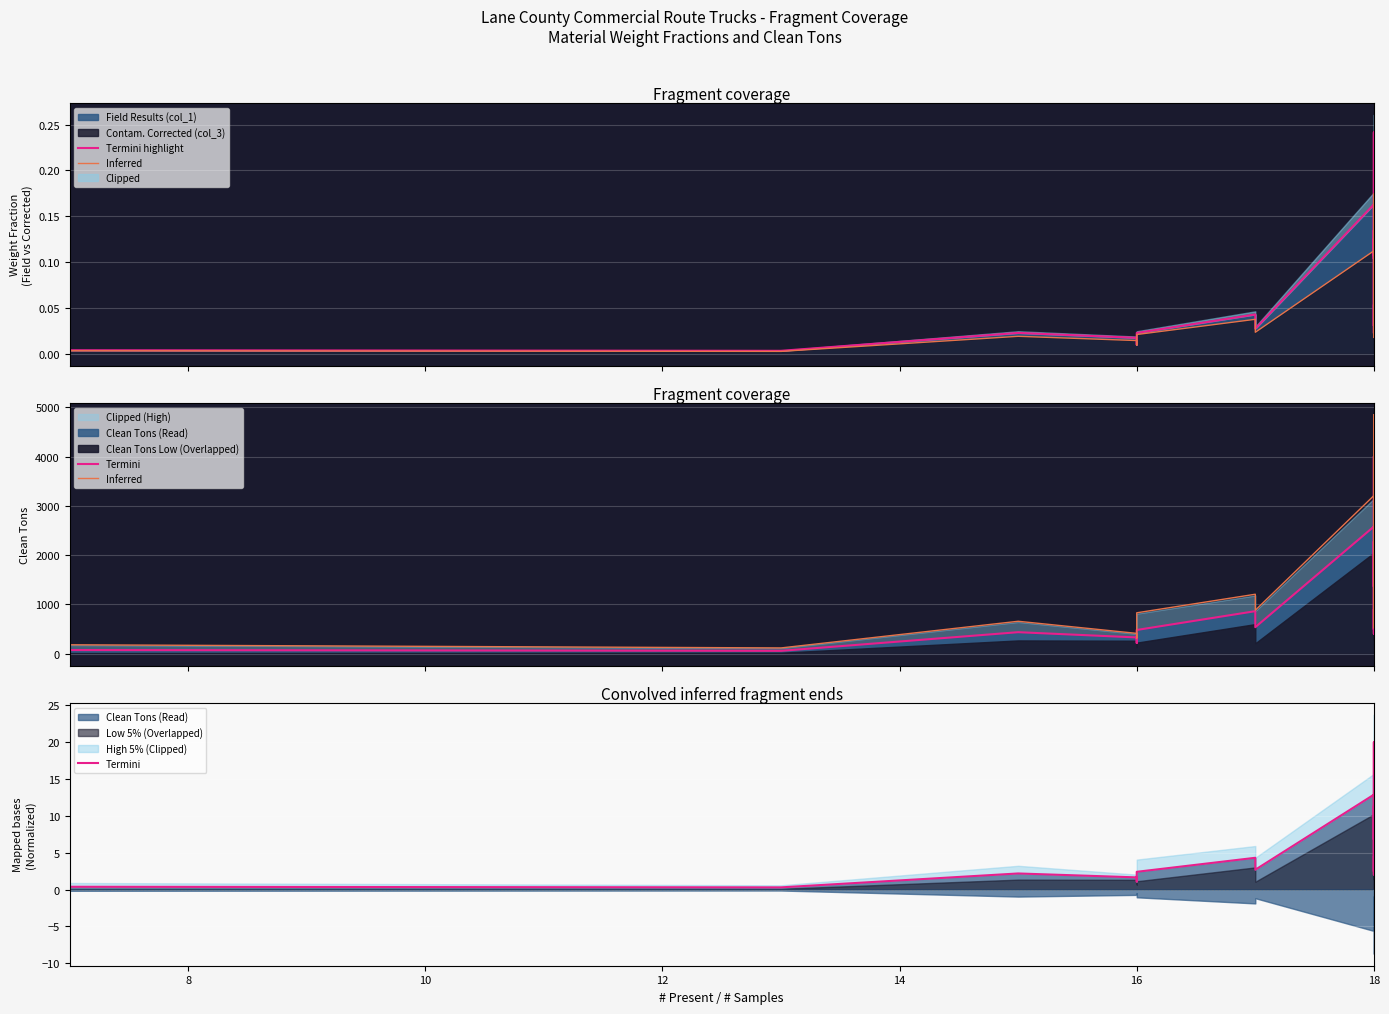

What is the maximum value shown in the chart?

4848.1